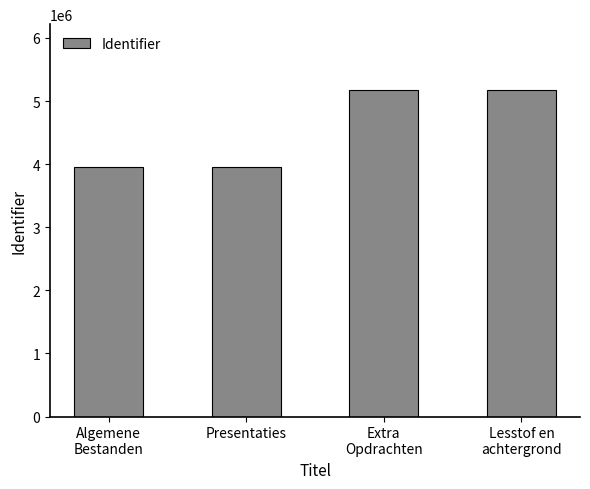

What is the maximum value shown in the chart?

5182441